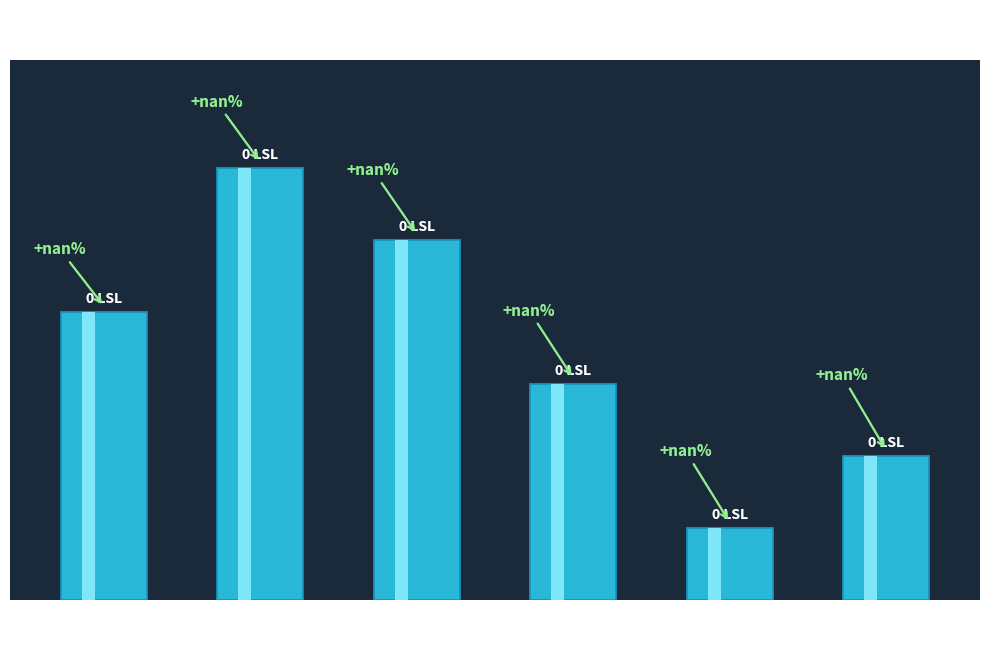

Which category has the highest value across all series?

2